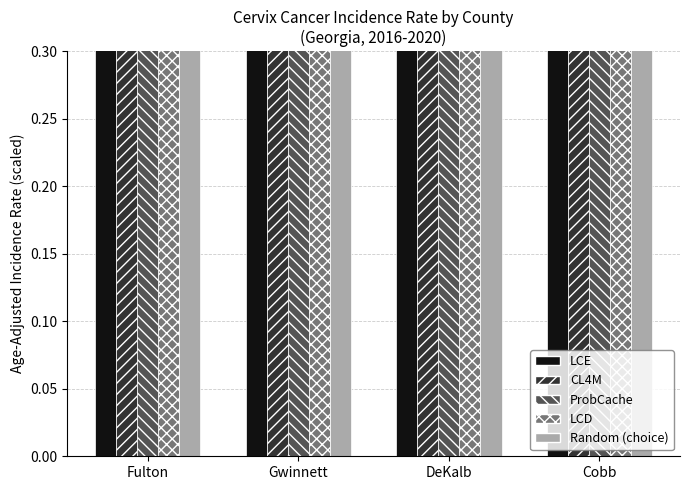

What is the value of the LCE bar at the 3rd from the left?

0.4